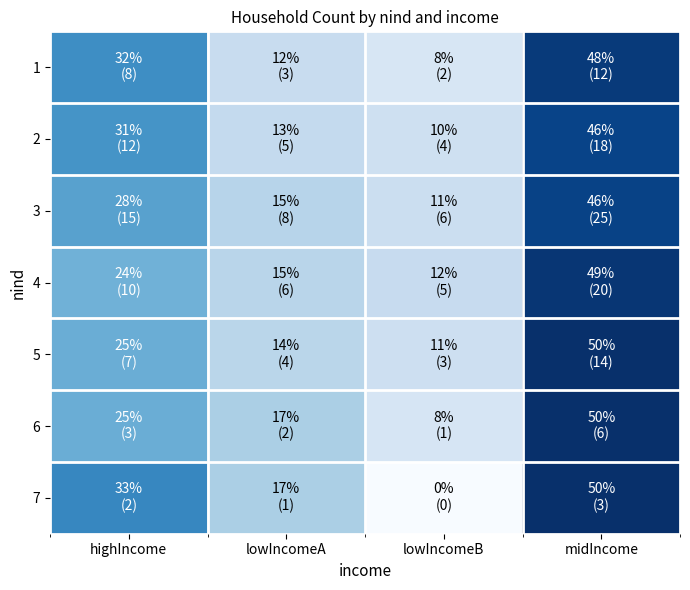

Reading left to right, extract all data points from this chart.

1: highIncome=32.0	lowIncomeA=12.0	lowIncomeB=8.0	midIncome=48.0
2: highIncome=30.8	lowIncomeA=12.8	lowIncomeB=10.3	midIncome=46.2
3: highIncome=27.8	lowIncomeA=14.8	lowIncomeB=11.1	midIncome=46.3
4: highIncome=24.4	lowIncomeA=14.6	lowIncomeB=12.2	midIncome=48.8
5: highIncome=25.0	lowIncomeA=14.3	lowIncomeB=10.7	midIncome=50.0
6: highIncome=25.0	lowIncomeA=16.7	lowIncomeB=8.3	midIncome=50.0
7: highIncome=33.3	lowIncomeA=16.7	lowIncomeB=0.0	midIncome=50.0